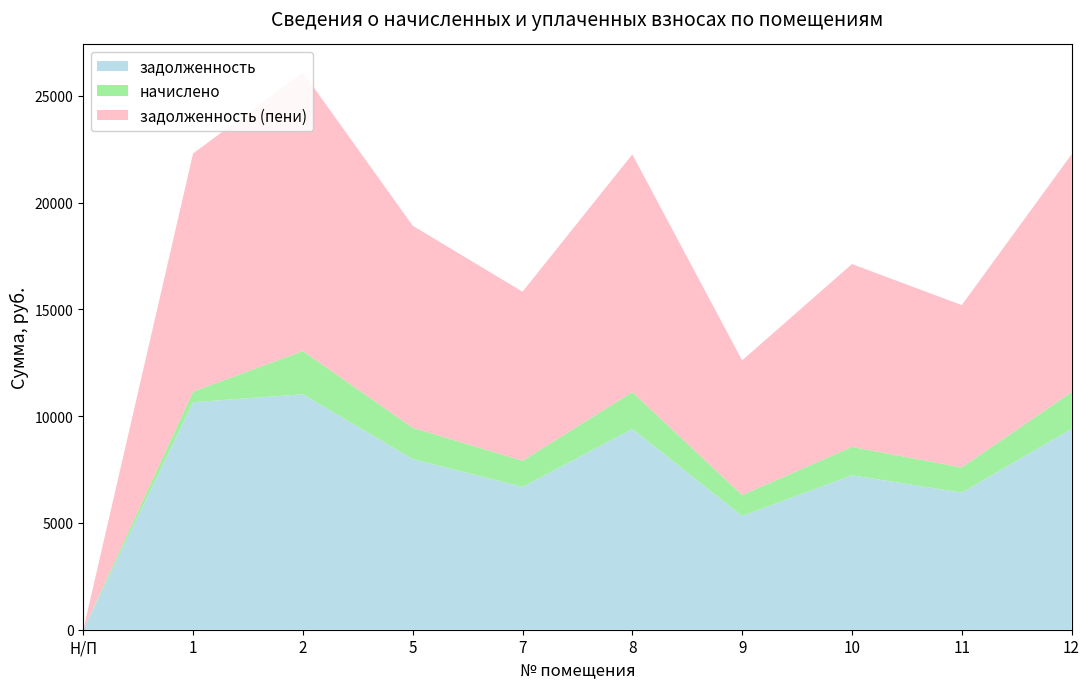

Reading left to right, extract all data points from this chart.

задолженность: 0.0	10654.6	11025.0	7990.9	6685.6	9402.1	5327.3	7232.4	6421.0	9402.1
начислено: 0.0	495.4	2025.0	1467.7	1228.0	1726.9	978.5	1328.4	1179.4	1726.9
задолженность (пени): 0.0	11149.9	13050.0	9458.6	7913.5	11129.0	6305.8	8560.8	7600.3	11129.0